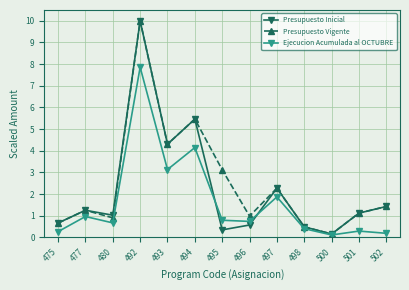

Reading right to left, extract all data points from this chart.

Presupuesto Inicial: 502=1.4	501=1.1	500=0.2	498=0.5	497=2.3	496=0.6	495=0.3	494=5.5	493=4.3	492=10.0	480=1.0	477=1.3	475=0.7
Presupuesto Vigente: 502=1.4	501=1.1	500=0.2	498=0.5	497=2.3	496=1.0	495=3.1	494=5.5	493=4.3	492=10.0	480=0.9	477=1.3	475=0.7
Ejecucion Acumulada al OCTUBRE: 502=0.2	501=0.3	500=0.1	498=0.4	497=1.9	496=0.7	495=0.8	494=4.1	493=3.1	492=7.9	480=0.7	477=1.0	475=0.3